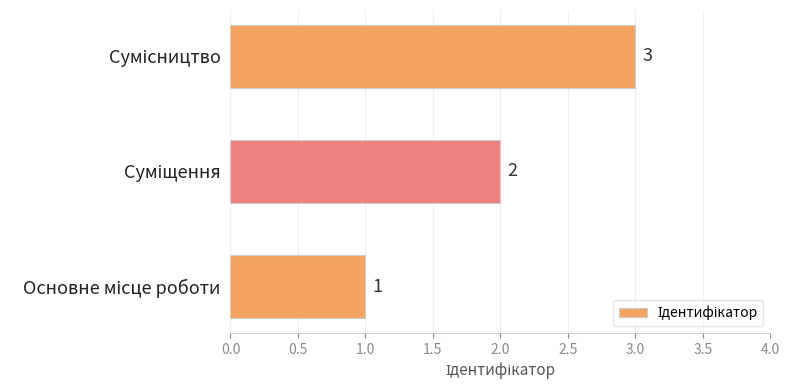

How many values are below 2?

1